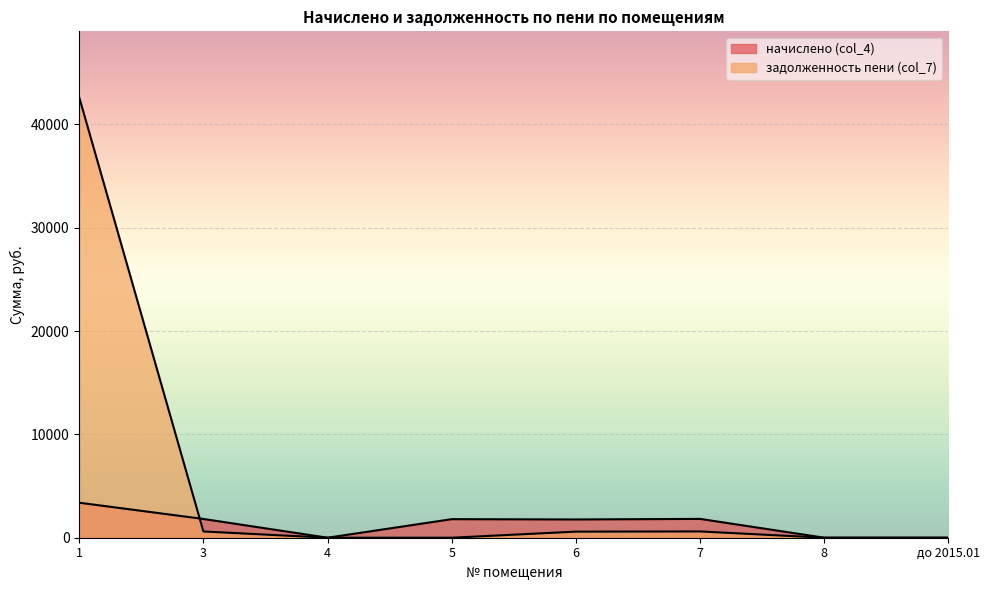

Reading left to right, list all the values displayed in this chart.

начислено (col_4): 1=3387.4	3=1814.7	4=0.0	5=1796.3	6=1767.0	7=1822.0	8=0.0	до 2015.01=0.0
задолженность пени (col_7): 1=42621.8	3=604.9	4=0.0	5=0.0	6=589.0	7=607.3	8=0.0	до 2015.01=0.0